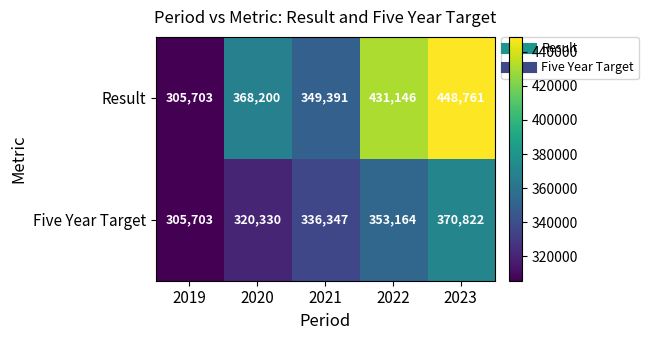

List the series in order of their overall mean, highest first.

Result, Five Year Target